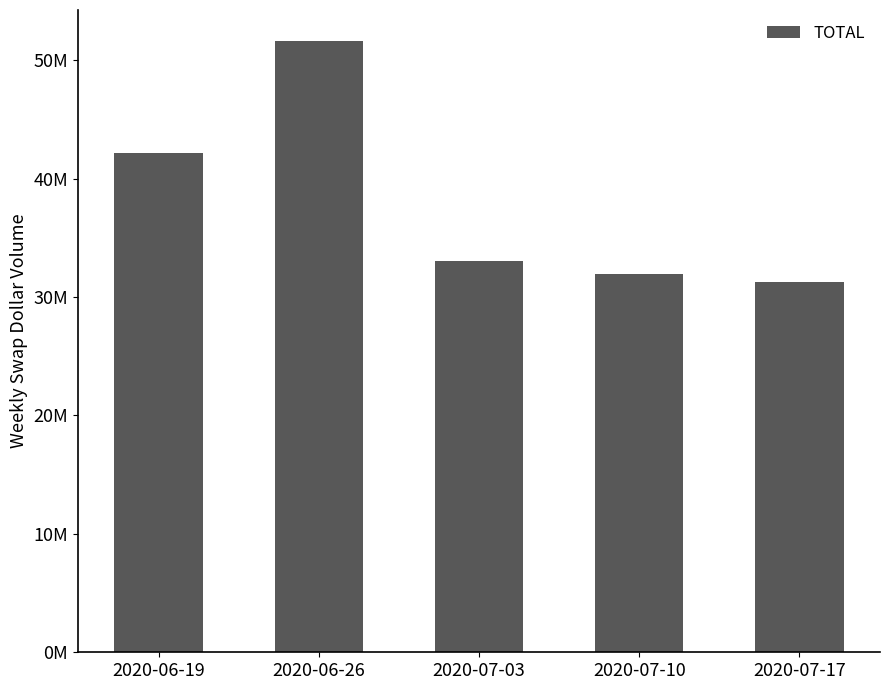

Does the chart contain any negative values?

No